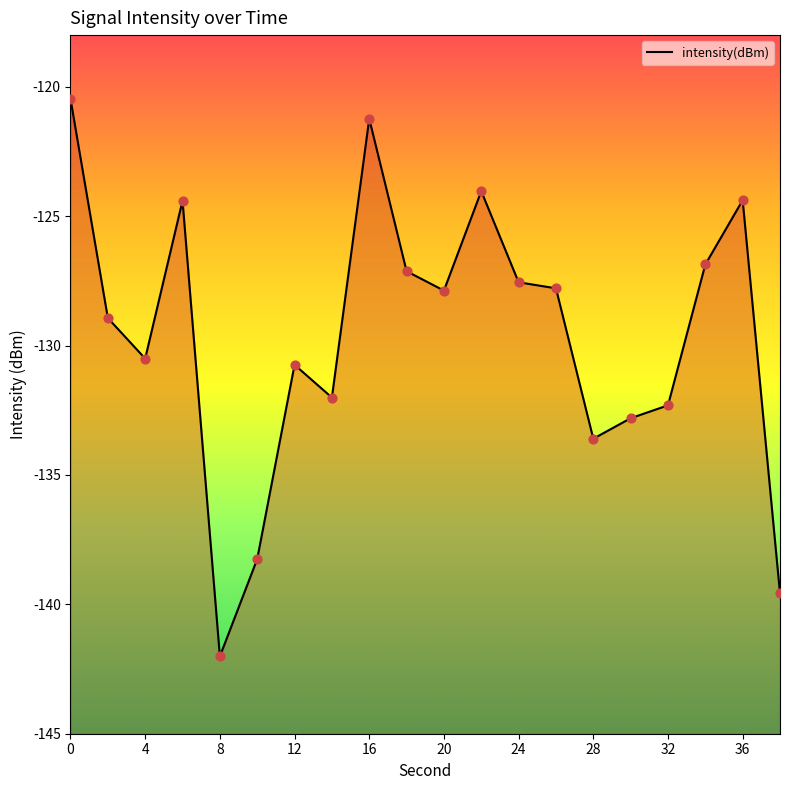

Between 12 and 16, which is larger?

16